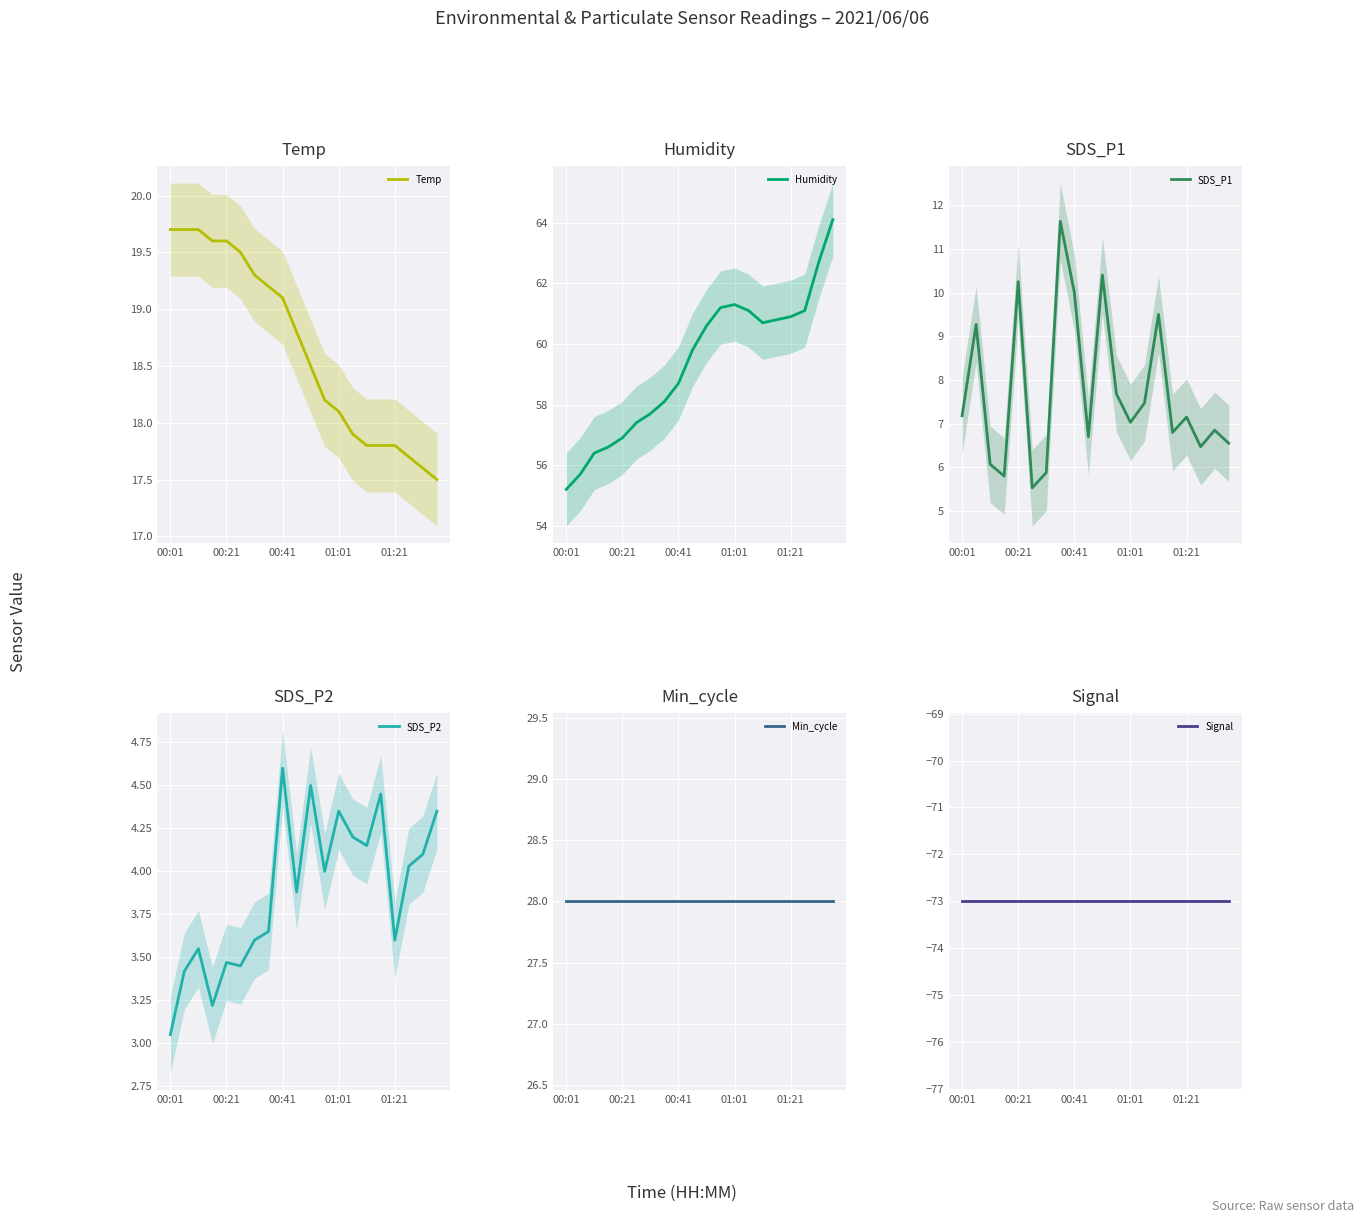

What is the sum of the Temp values at 14 and 5?

37.3